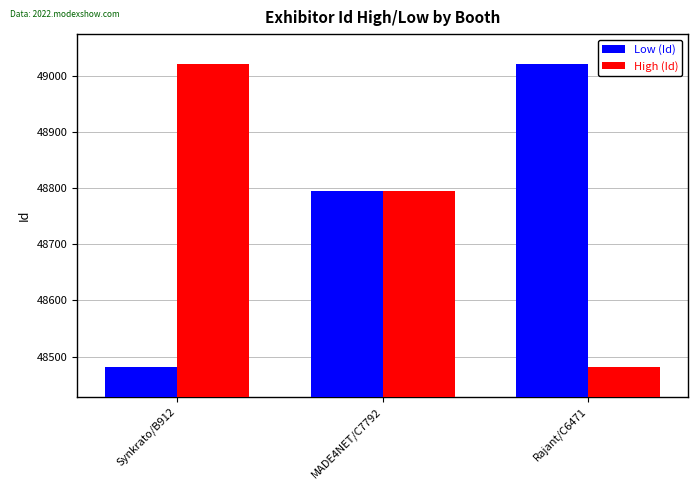

What is the difference between the highest and lowest values at Synkrato/B912?

539